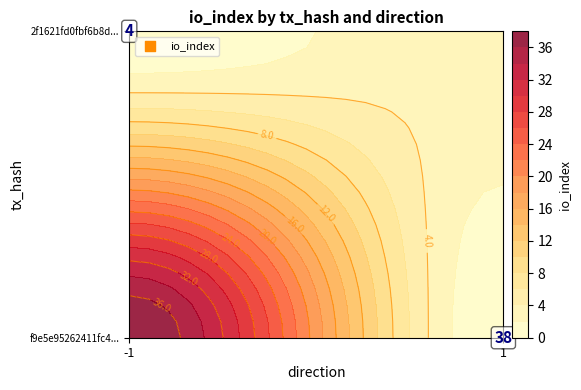

What is the maximum value for 2f1621fd0fbf6b8ddbfdfb585edfcb4458f26f0?

4